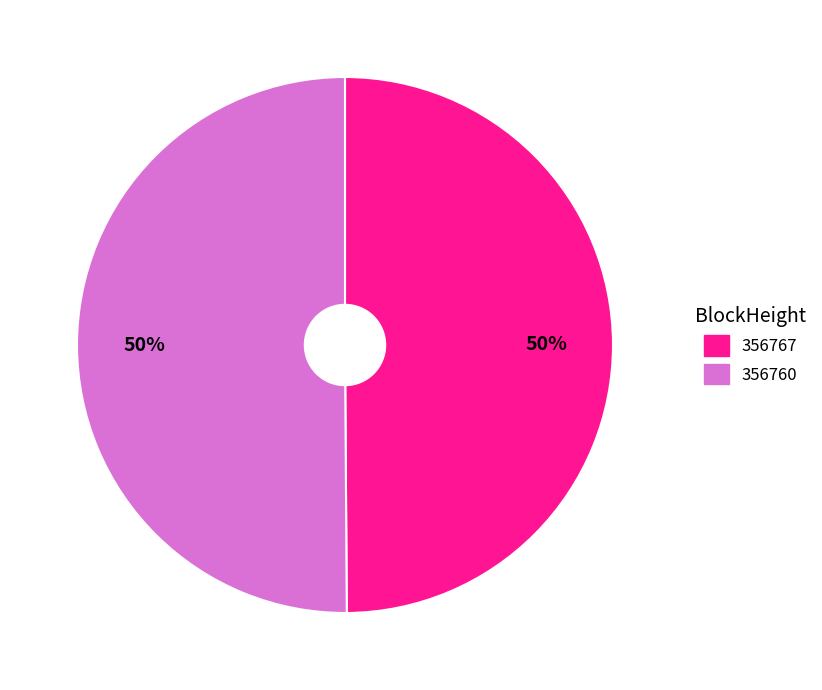

The 356760 slice represents 50% of the pie. True or false?

True